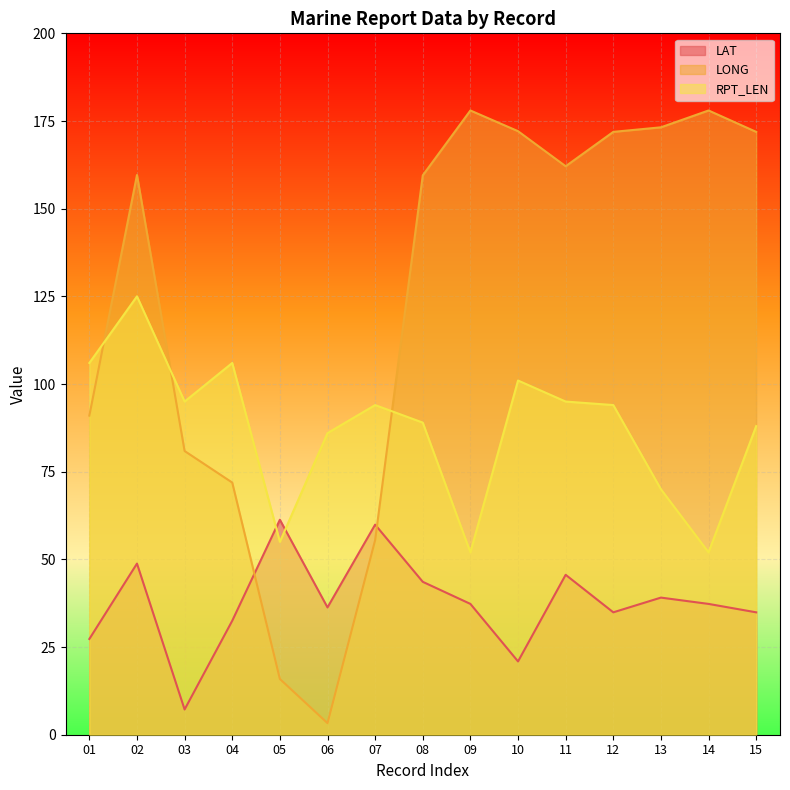

The LONG series shows 178.0 at 09. True or false?

True